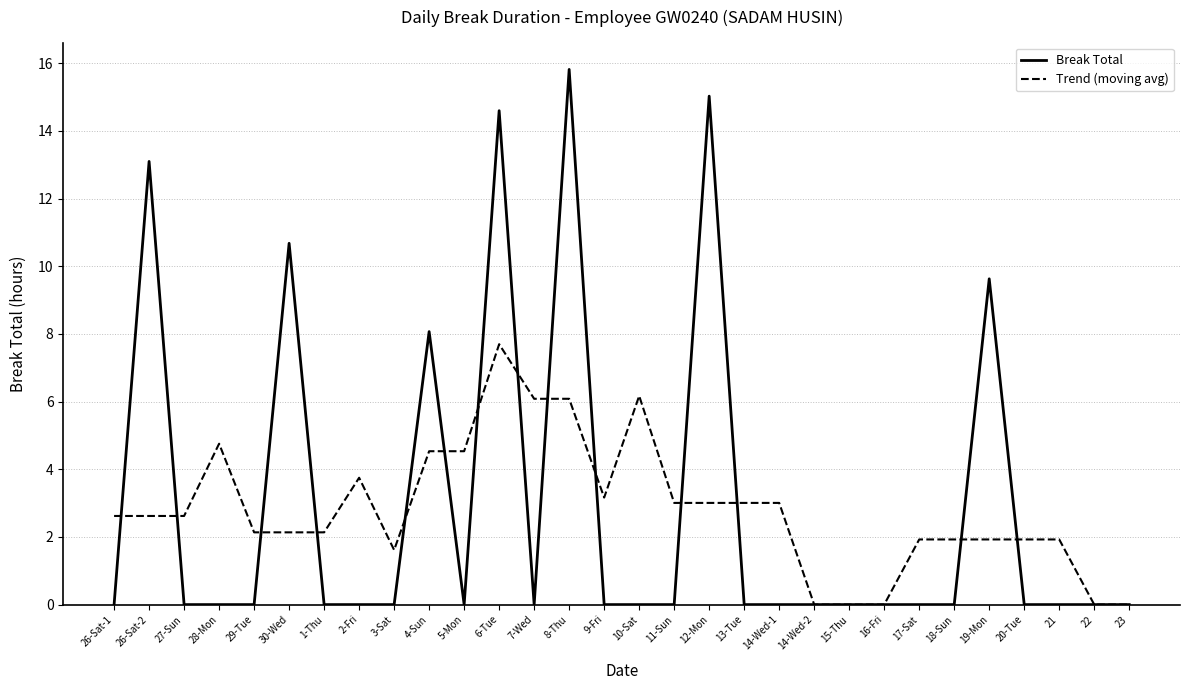

Reading left to right, list all the values displayed in this chart.

Break Total: 26-Sat-1=0.0	26-Sat-2=13.1	27-Sun=0.0	28-Mon=0.0	29-Tue=0.0	30-Wed=10.7	1-Thu=0.0	2-Fri=0.0	3-Sat=0.0	4-Sun=8.1	5-Mon=0.0	6-Tue=14.6	7-Wed=0.0	8-Thu=15.8	9-Fri=0.0	10-Sat=0.0	11-Sun=0.0	12-Mon=15.0	13-Tue=0.0	14-Wed-1=0.0	14-Wed-2=0.0	15-Thu=0.0	16-Fri=0.0	17-Sat=0.0	18-Sun=0.0	19-Mon=9.6	20-Tue=0.0	21=0.0	22=0.0	23=0.0
Trend (moving avg): 26-Sat-1=2.6	26-Sat-2=2.6	27-Sun=2.6	28-Mon=4.8	29-Tue=2.1	30-Wed=2.1	1-Thu=2.1	2-Fri=3.8	3-Sat=1.6	4-Sun=4.5	5-Mon=4.5	6-Tue=7.7	7-Wed=6.1	8-Thu=6.1	9-Fri=3.2	10-Sat=6.2	11-Sun=3.0	12-Mon=3.0	13-Tue=3.0	14-Wed-1=3.0	14-Wed-2=0.0	15-Thu=0.0	16-Fri=0.0	17-Sat=1.9	18-Sun=1.9	19-Mon=1.9	20-Tue=1.9	21=1.9	22=0.0	23=0.0